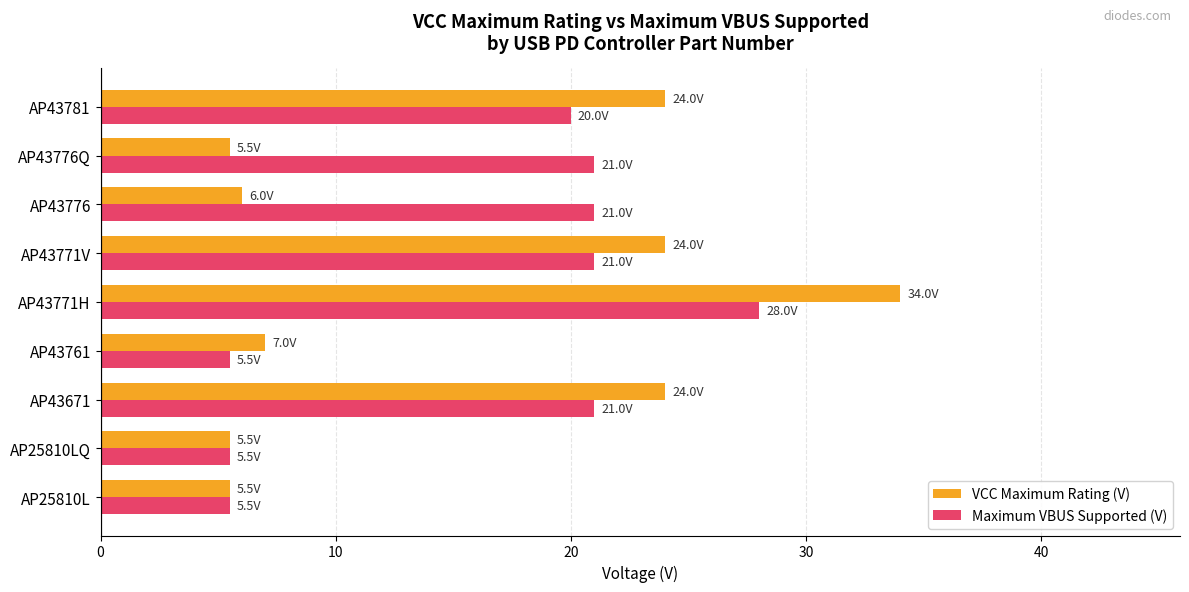

At which label does VCC Maximum Rating (V) reach its peak?

AP43771H